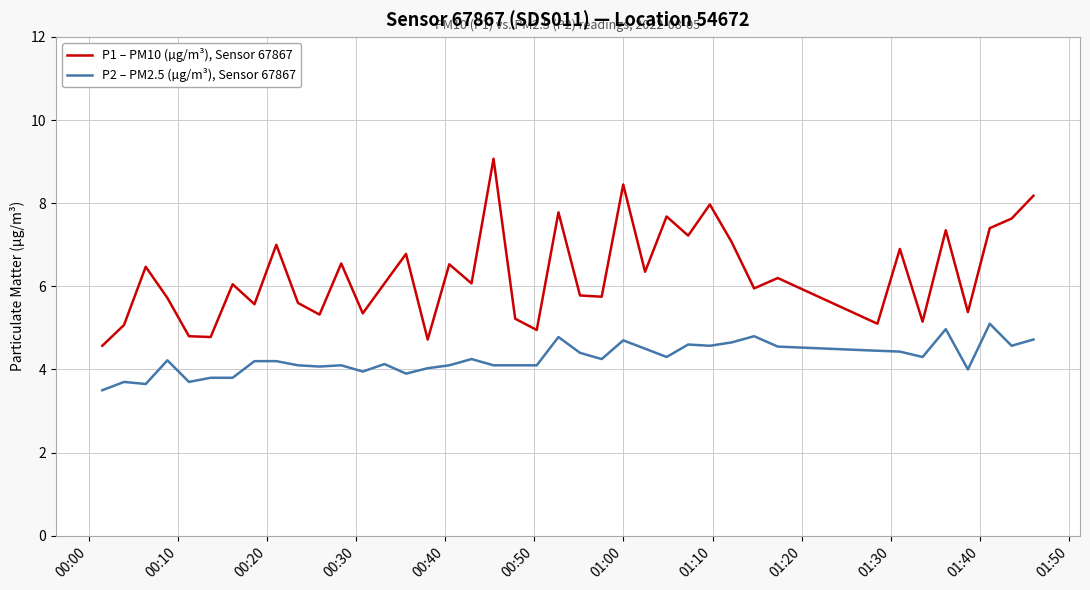

Which series has the largest total across all categories?

P1 – PM10 (µg/m³), Sensor 67867